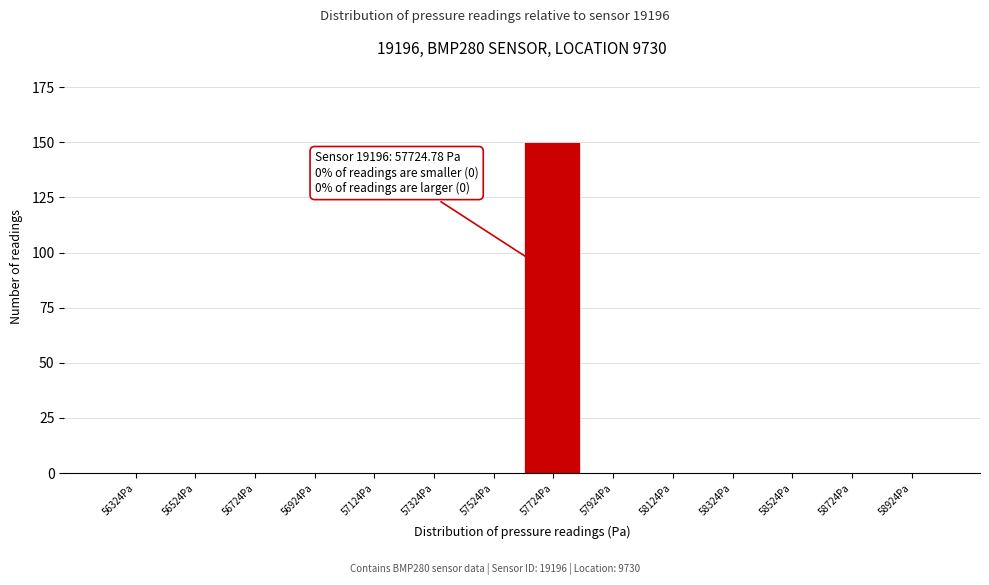

Reading right to left, what are all the values shown in this chart?

58924Pa=0	58724Pa=0	58524Pa=0	58324Pa=0	58124Pa=0	57924Pa=0	57724Pa=150	57524Pa=0	57324Pa=0	57124Pa=0	56924Pa=0	56724Pa=0	56524Pa=0	56324Pa=0